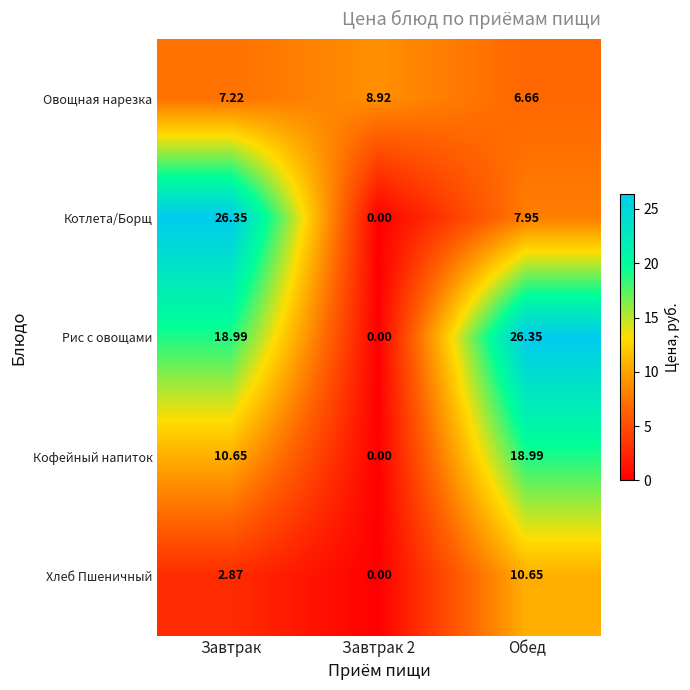

At how many categories does at least one series exceed 20?

2